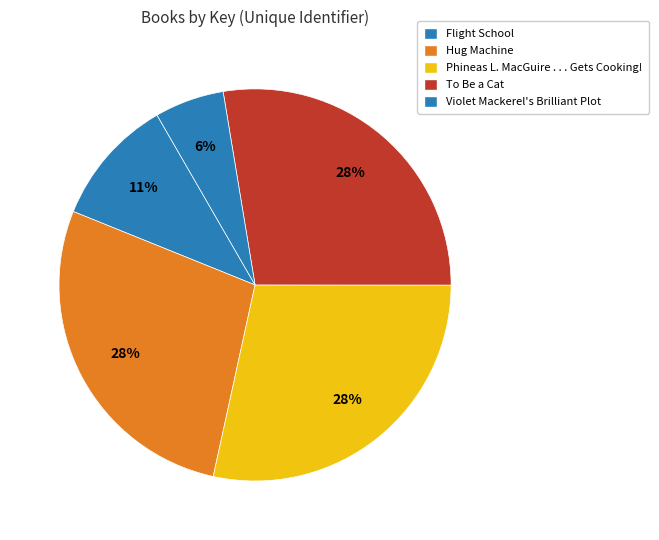

To the nearest percent, what is the combined percentage of To Be a Cat and Flight School?

38%